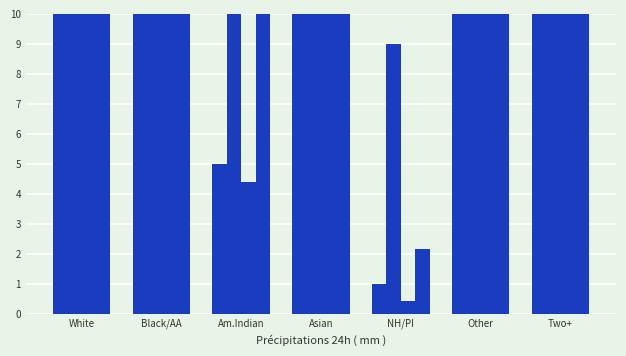

How many data points in National (÷250k) are above 58?

4